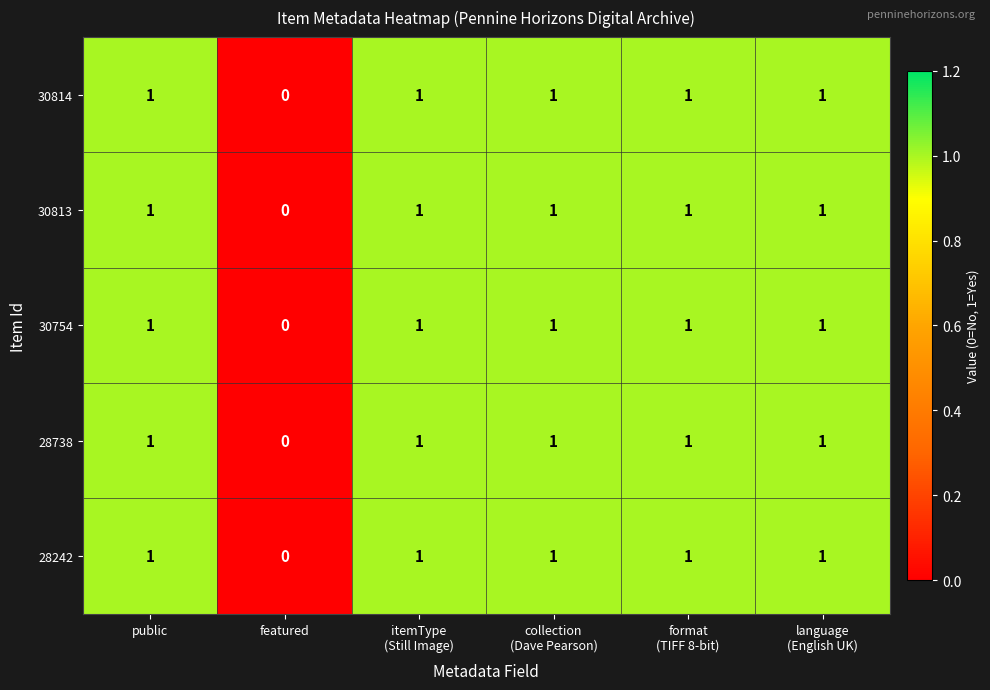

Which category has the lowest value across all series?

featured